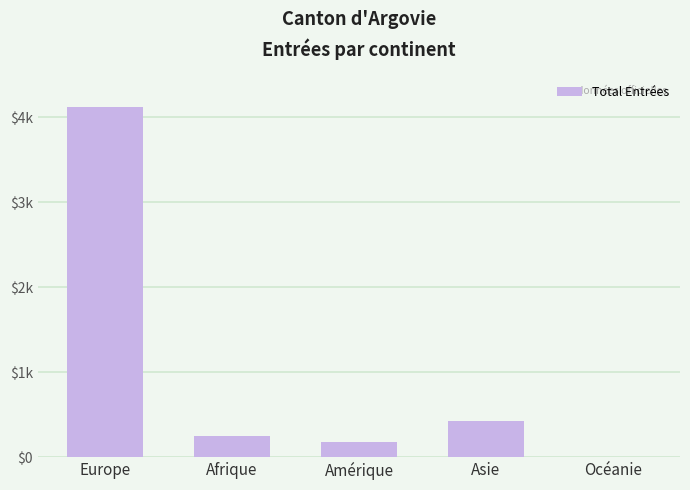

Are the bars horizontal?

No